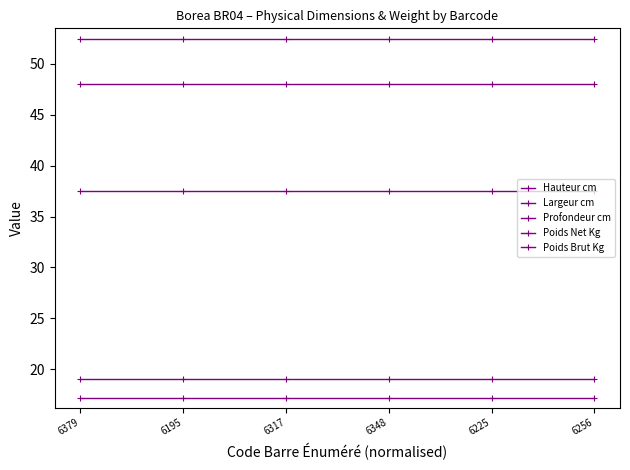

Rank the series at 6225 from lowest to highest value.

Poids Net Kg, Poids Brut Kg, Hauteur cm, Profondeur cm, Largeur cm